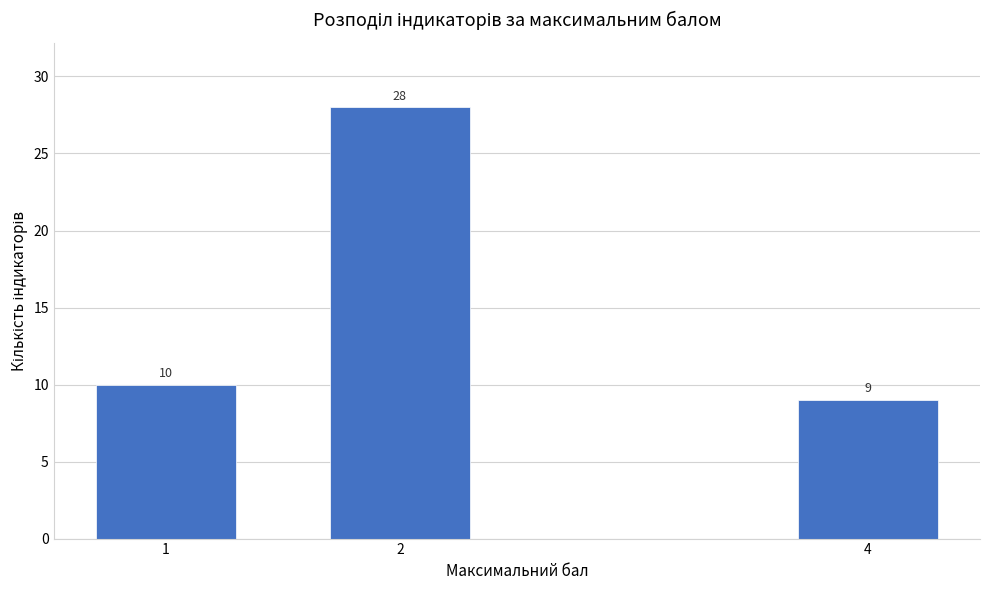

Reading right to left, what are all the values shown in this chart?

9	28	10